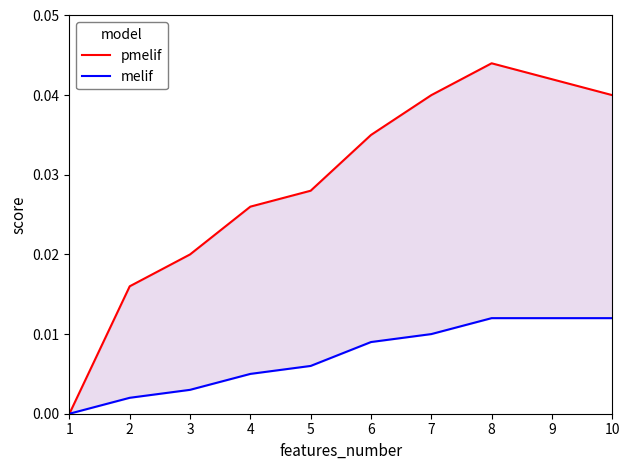

Is the value of pmelif at 9 greater than the value of melif at 7?

Yes